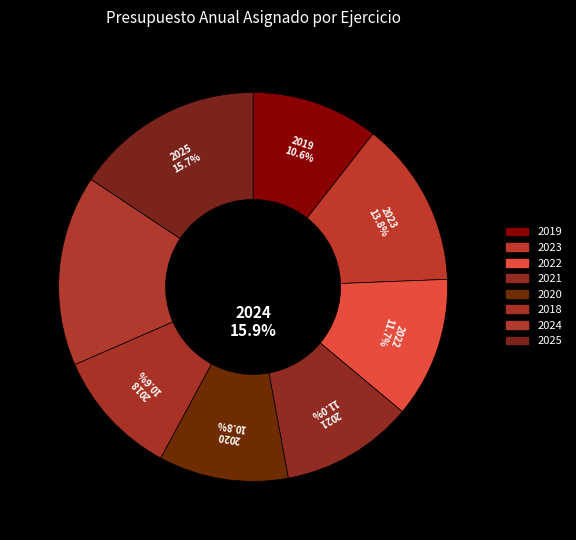

The 2022 slice represents 12% of the pie. True or false?

True